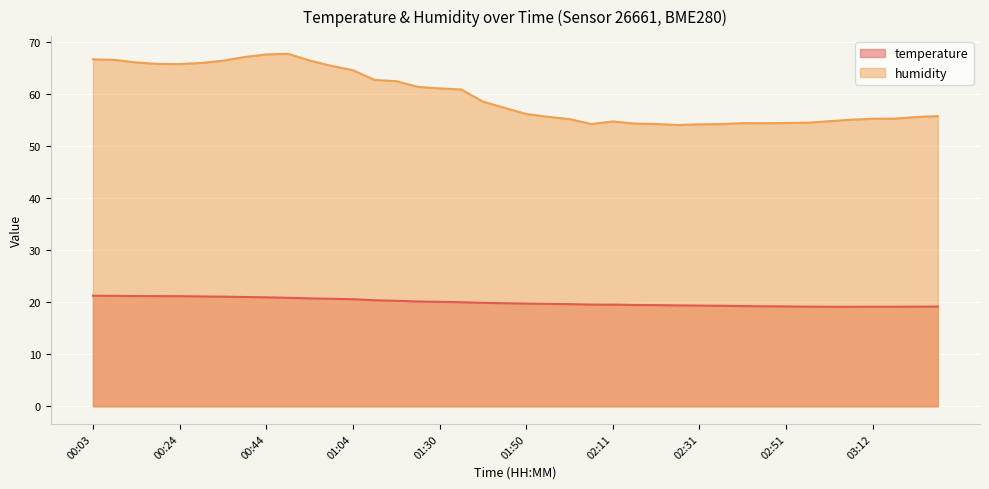

True or false: temperature and humidity intersect in this chart.

False